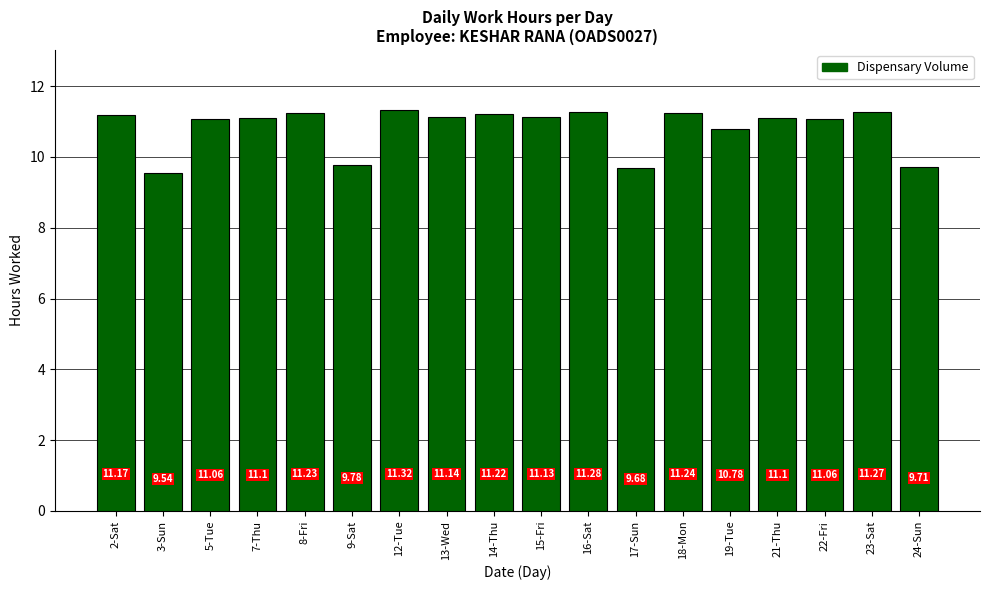

Approximately how many times larger is the value at 3-Sun compared to 23-Sat?

0.8